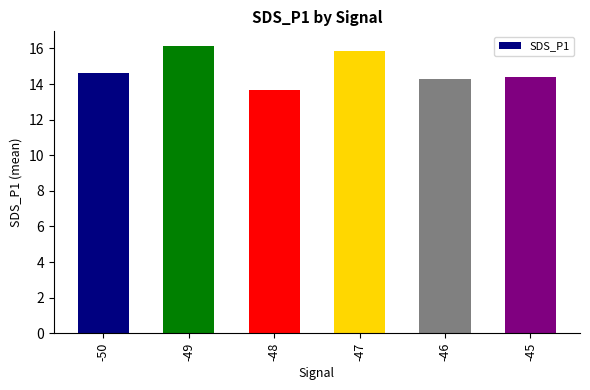

True or false: the data shows 3.3 at -50.

False